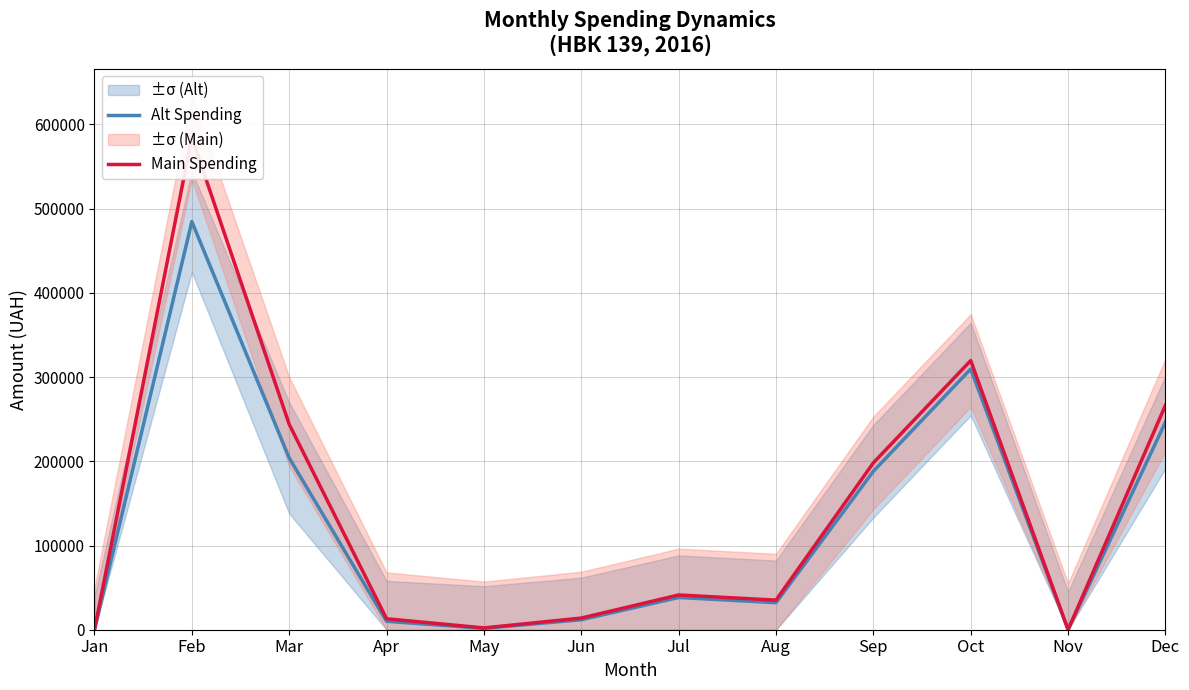

What is the sum of all Alt Spending values?

1526596.9